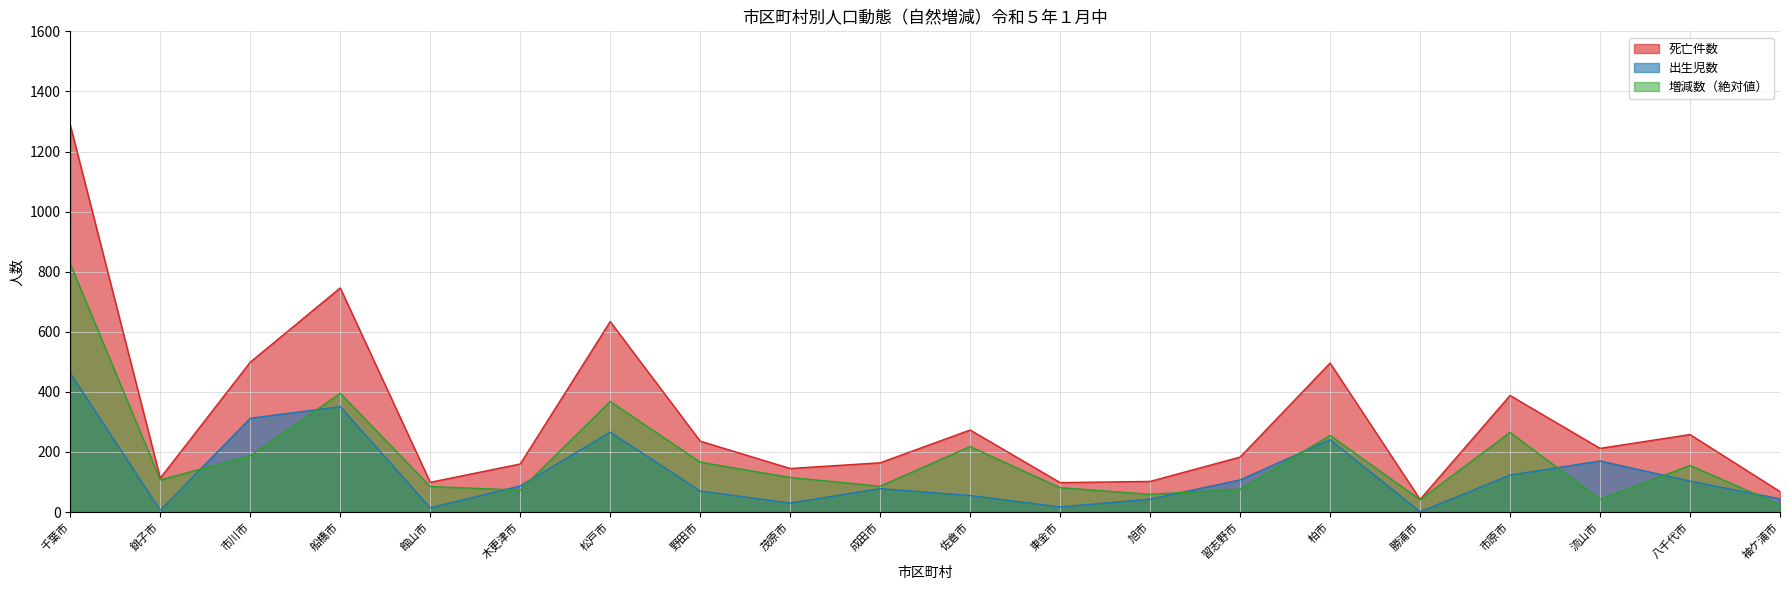

How many values in the 死亡件数 series exceed 212?

9